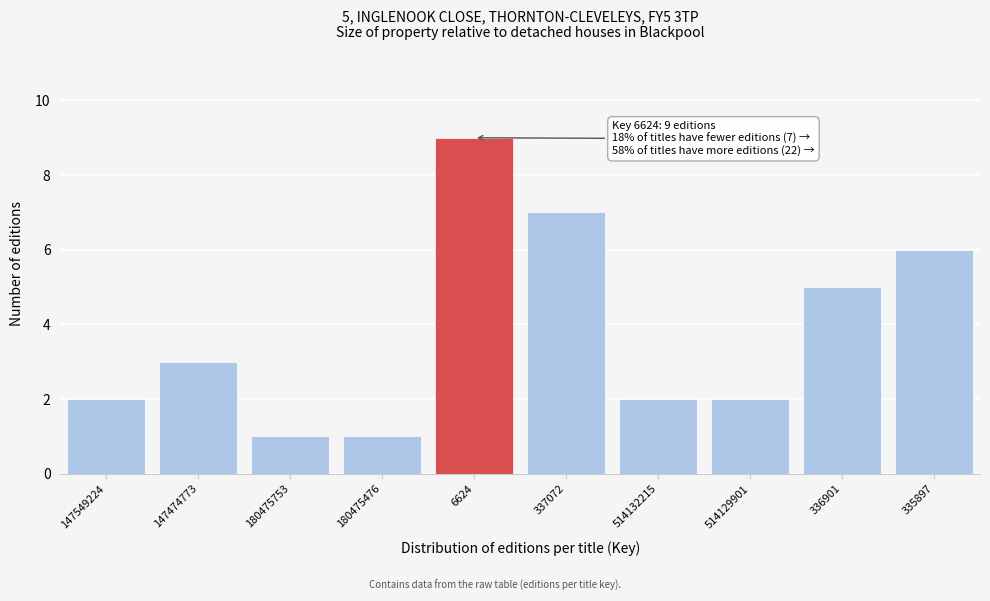

Reading left to right, transcribe all the data shown in this chart.

2	3	1	1	9	7	2	2	5	6